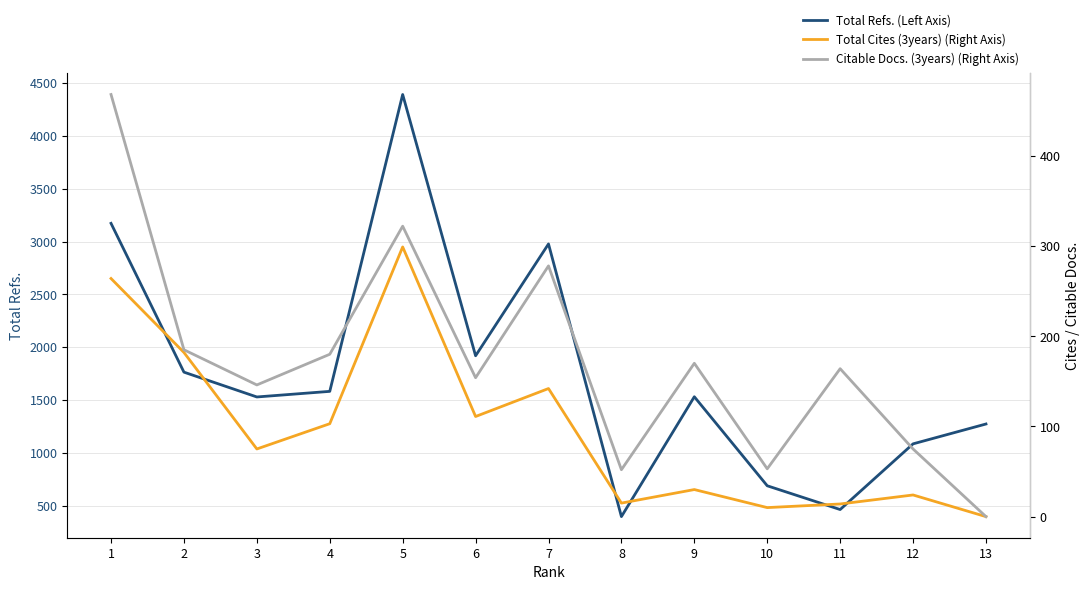

Which series changed the most between 9 and 10?

Total Refs. (Left Axis)